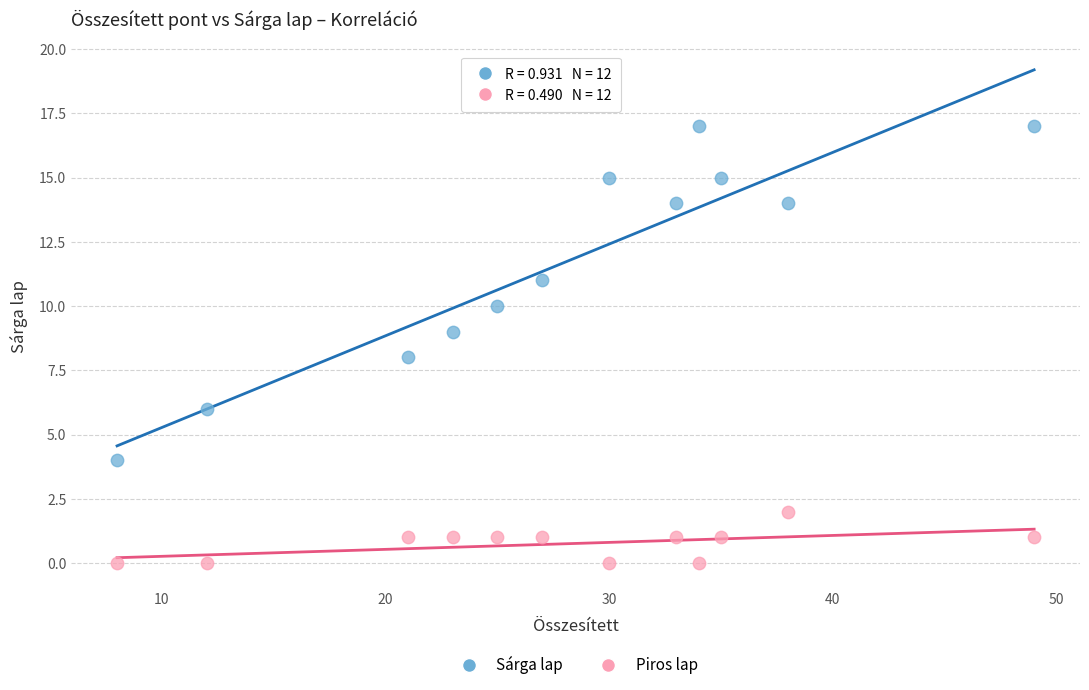

Which series has the largest Y range (max minus min)?

Sárga lap